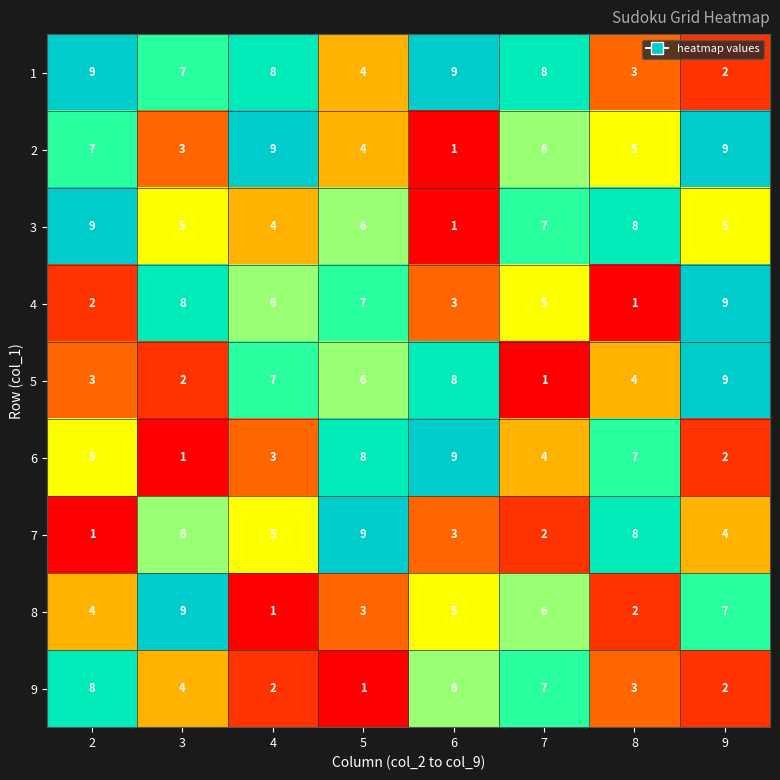

What is the difference between the 2 values at 7 and 3?

3